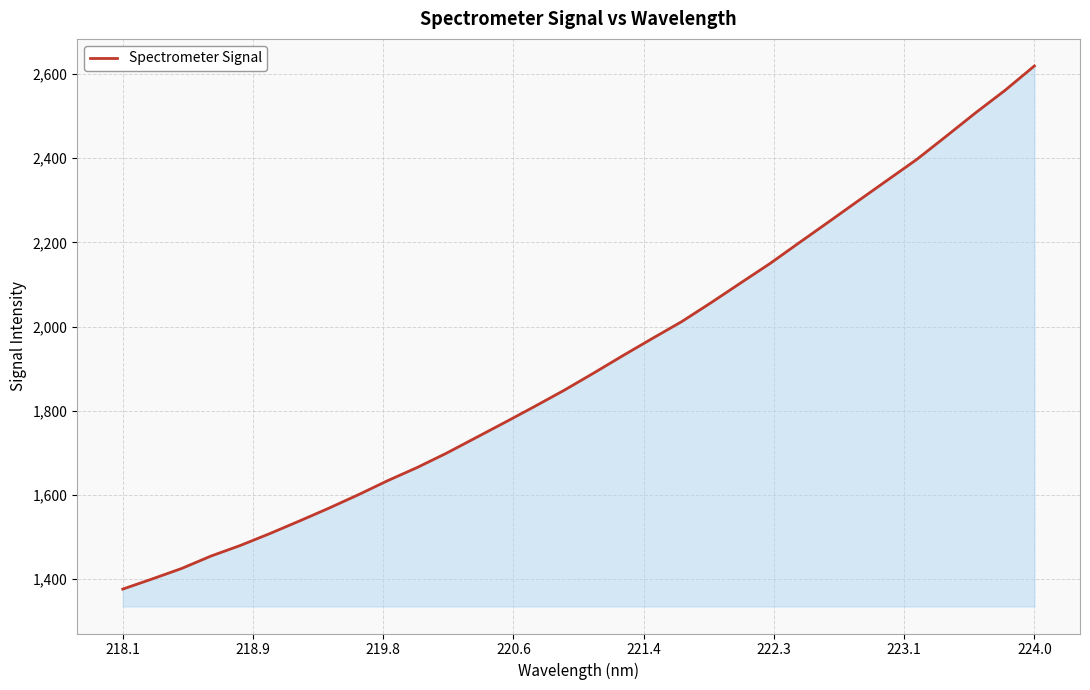

What is the difference between the maximum and minimum values?

1243.6